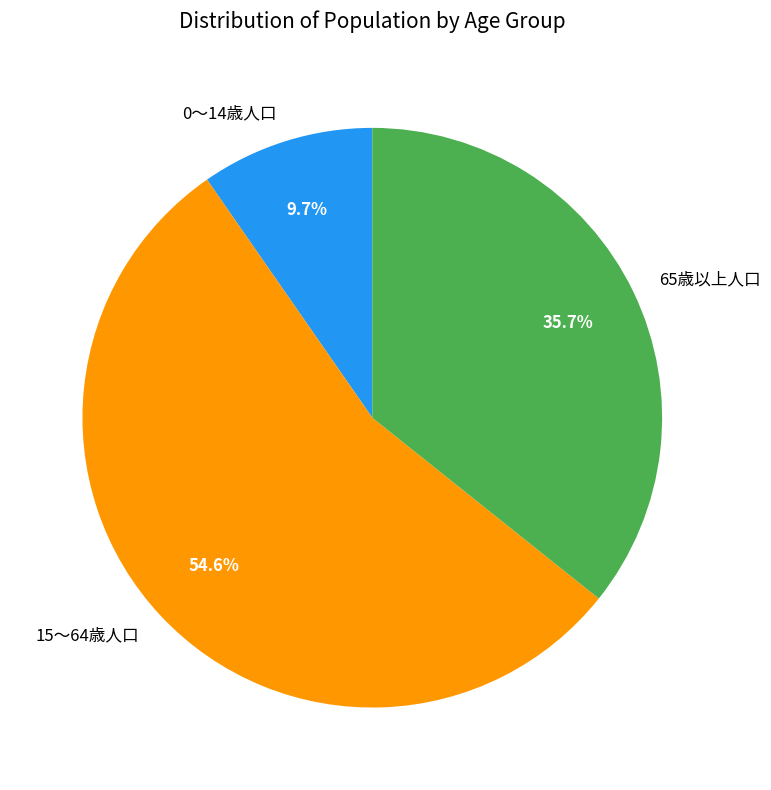

To the nearest percent, what is the average slice percentage?

33%